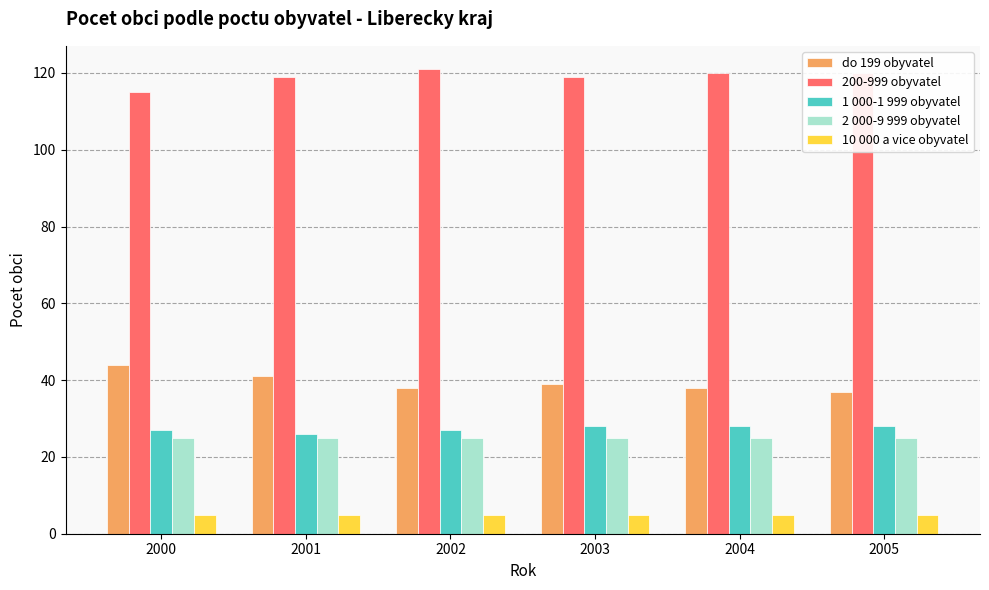

The 2 000-9 999 obyvatel series shows 25 at 2003. True or false?

True